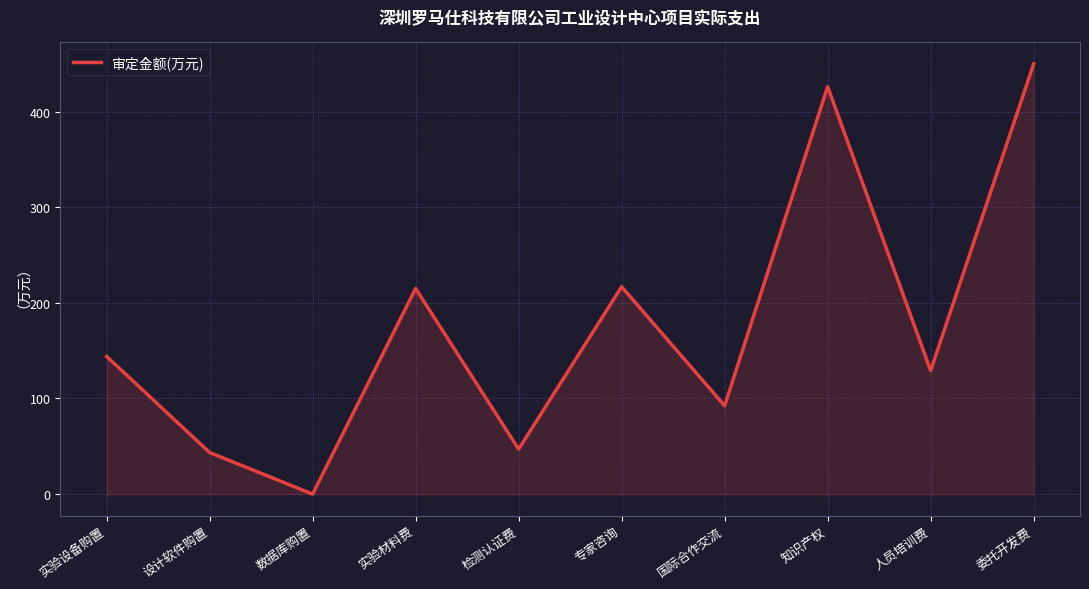

True or false: the data shows -282.3 at 数据库购置.

False